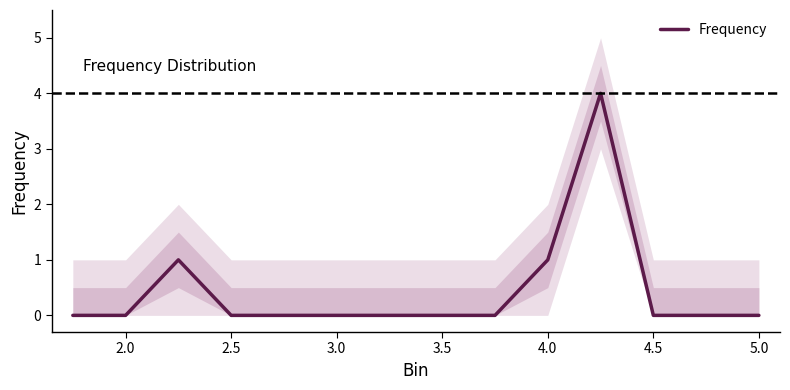

How many lines are shown in the chart?

1